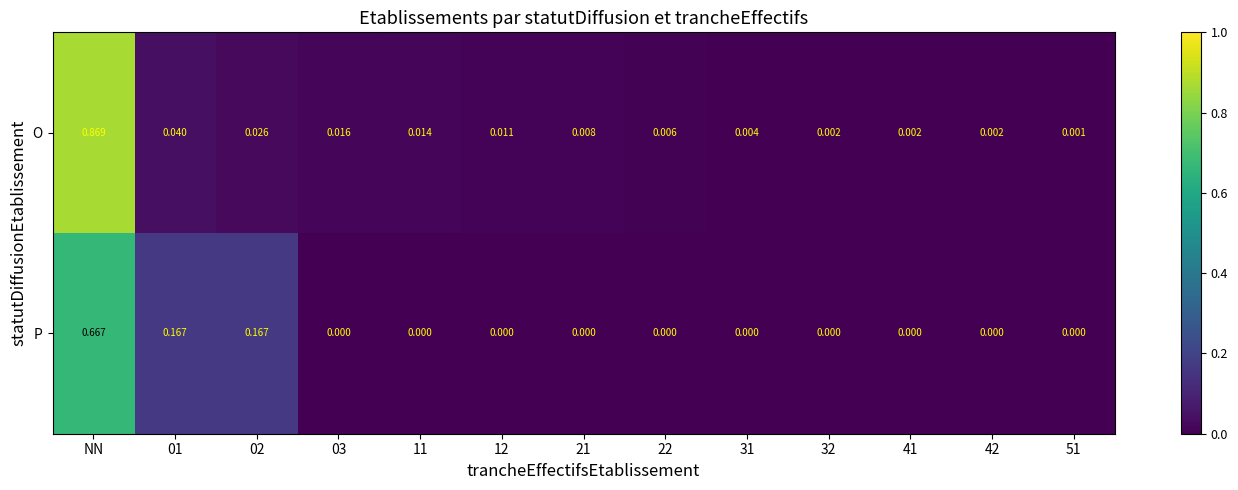

Which label corresponds to the largest value in the chart?

NN